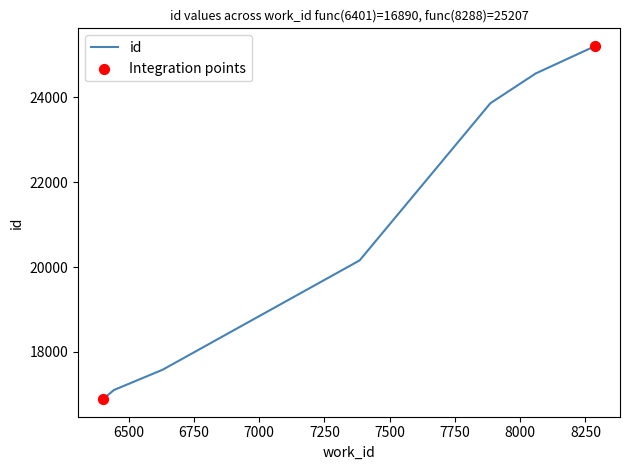

What is the maximum value shown in the chart?

25207